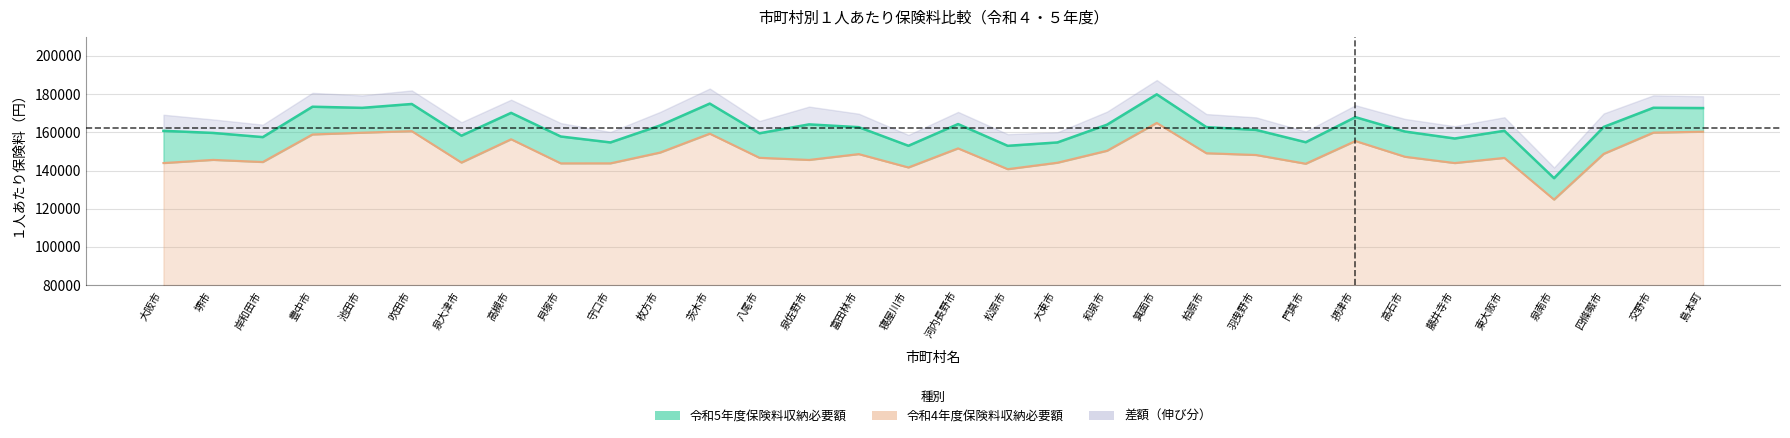

True or false: 令和4年度保険料収納必要額 and 令和5年度保険料収納必要額 cross at least once.

False